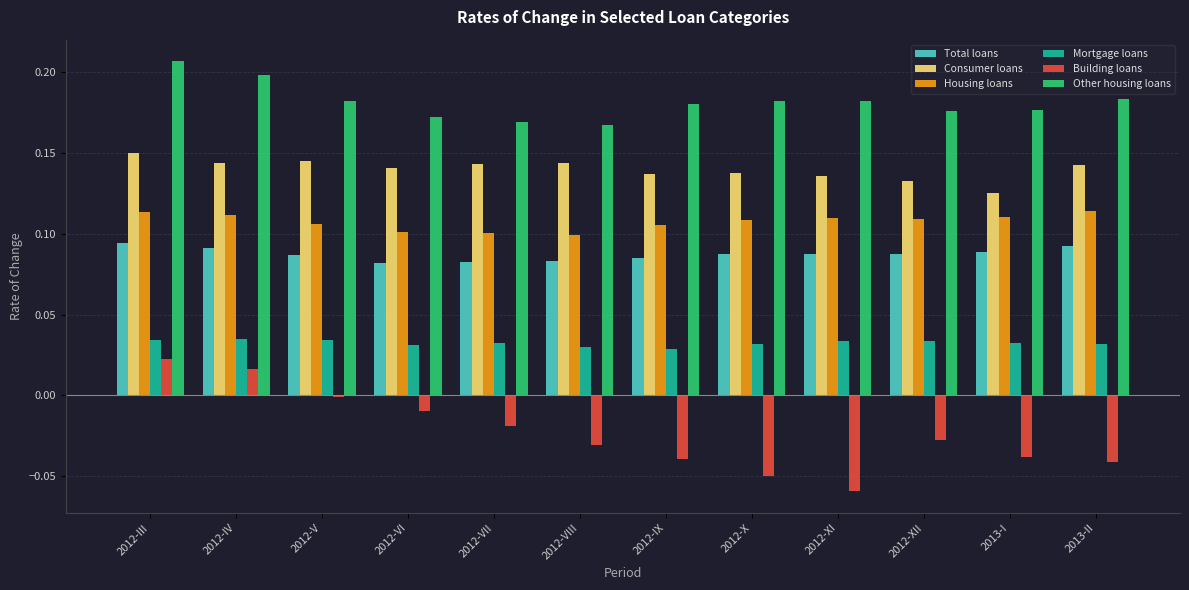

At 2012-VII, list the series in order from largest to smallest.

Other housing loans, Consumer loans, Housing loans, Total loans, Mortgage loans, Building loans